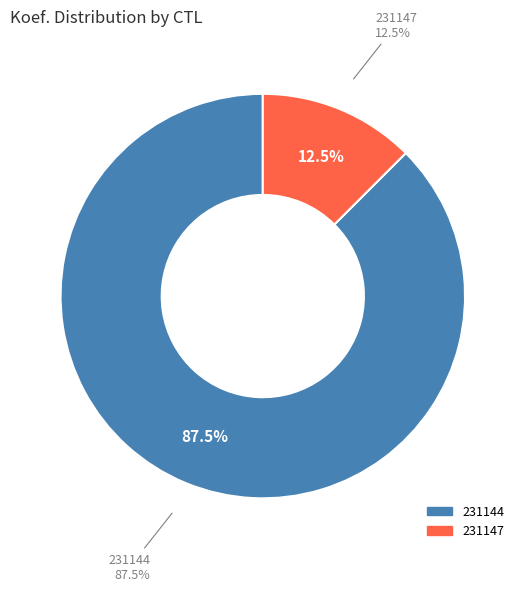

To the nearest percent, what is the average slice percentage?

50%